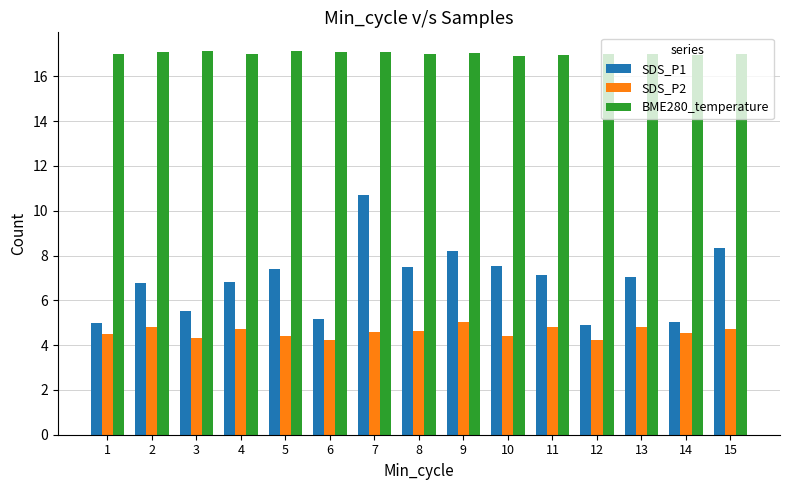

How many bars are there in each group?

3